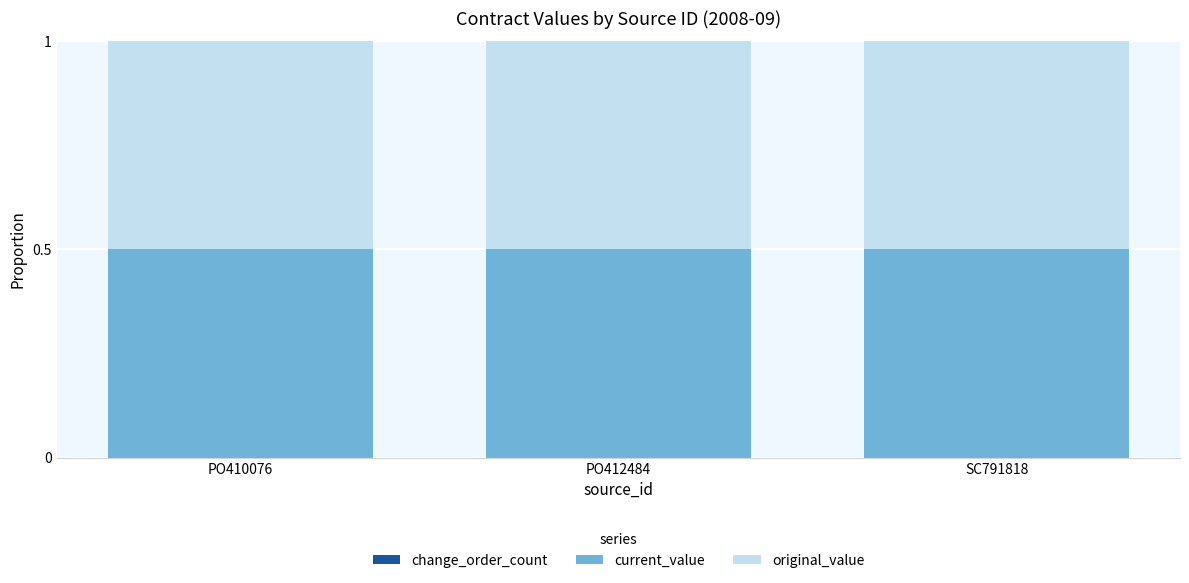

How many series are shown in this chart?

3